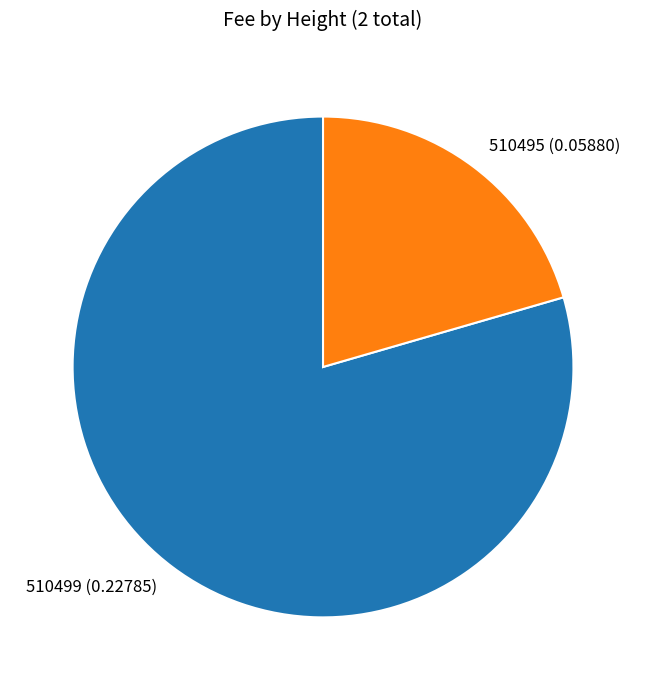

Is 510499 the majority of the pie?

Yes